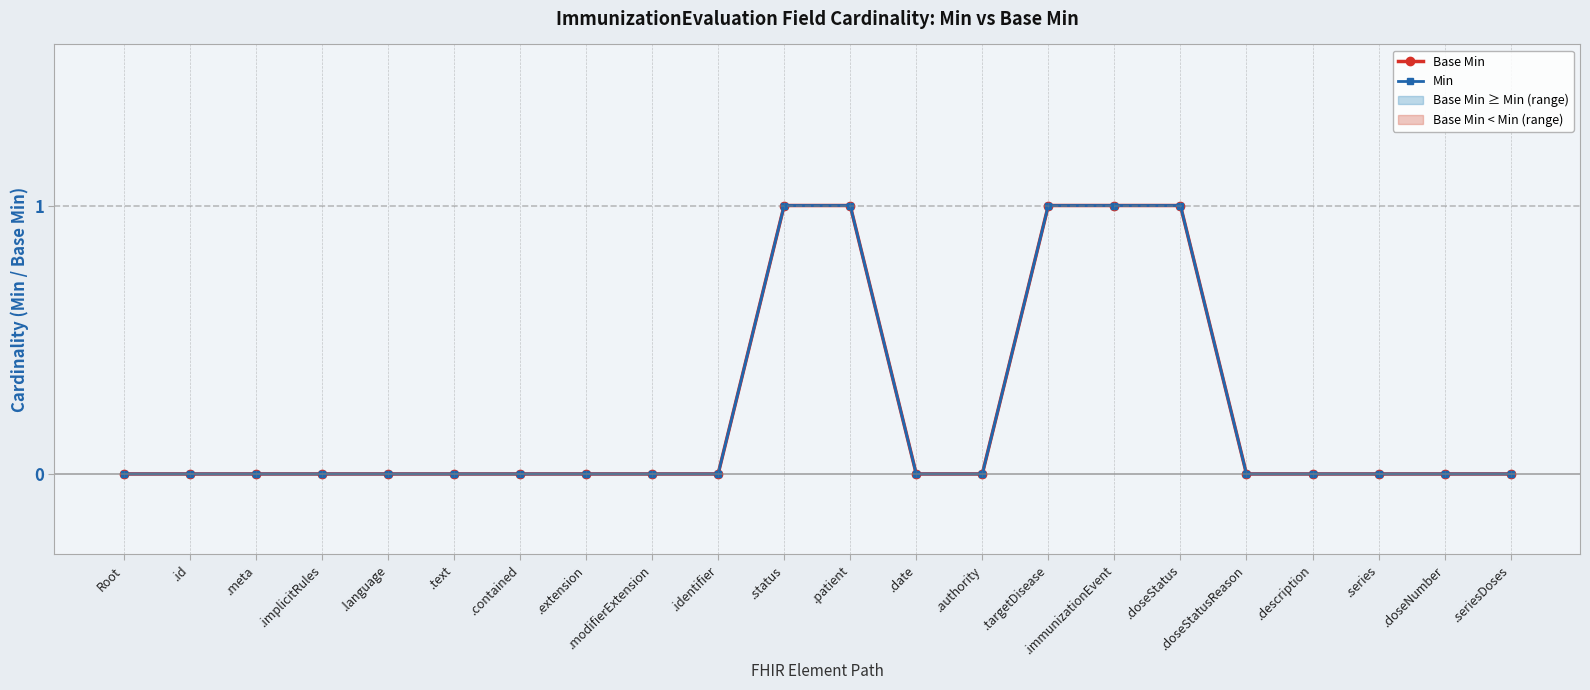

How many Min values are between 0 and 1?

22